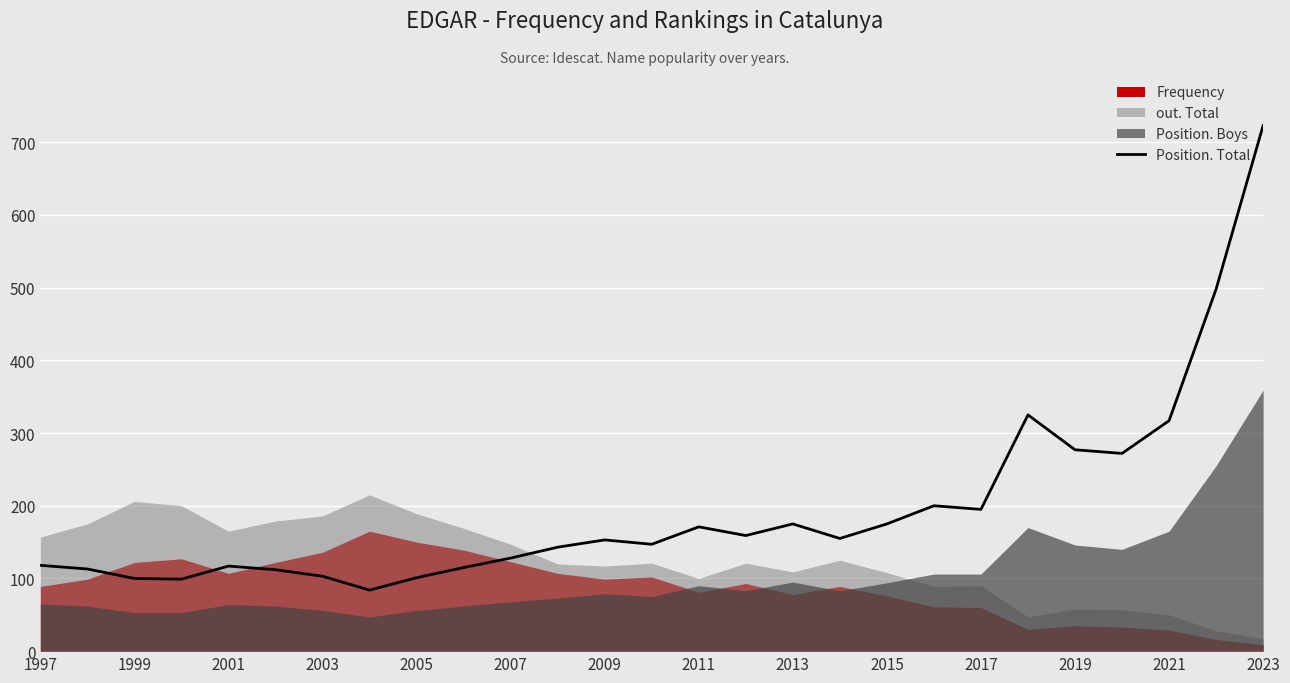

What is the lowest value of the Position. Total series?

84